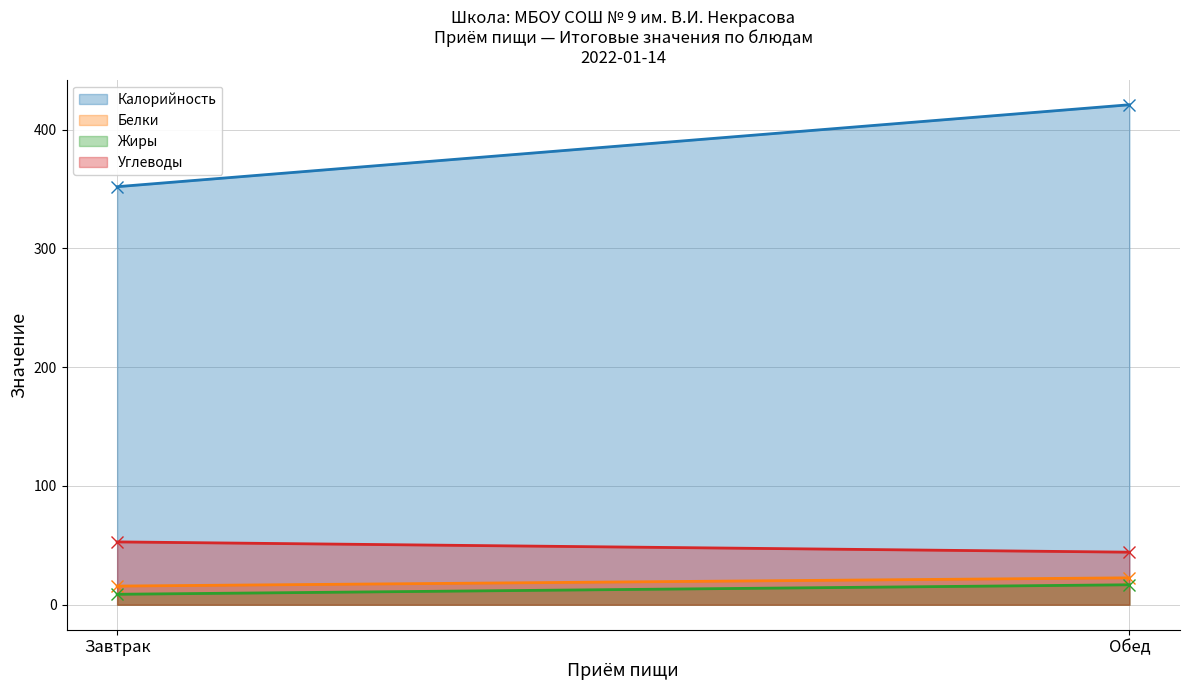

Does the chart display data point markers on the line(s)?

No